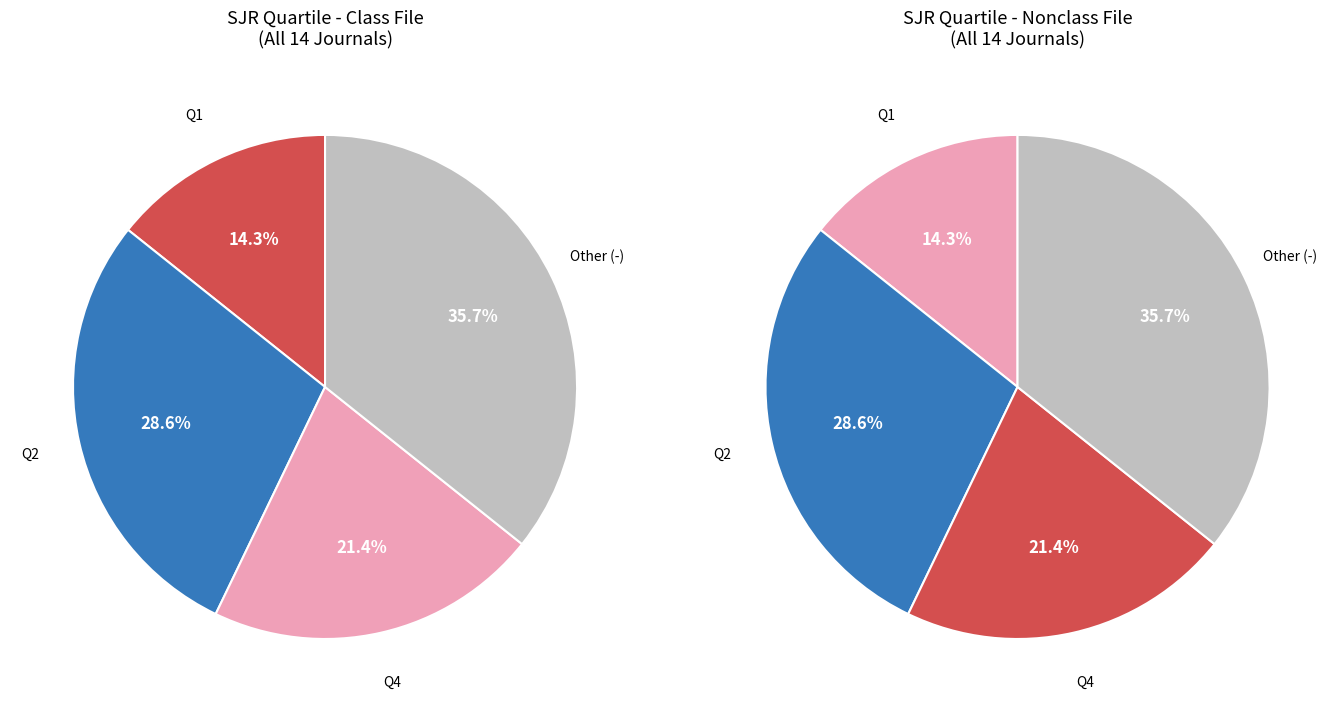

Does Q4 represent more than half of the total?

No